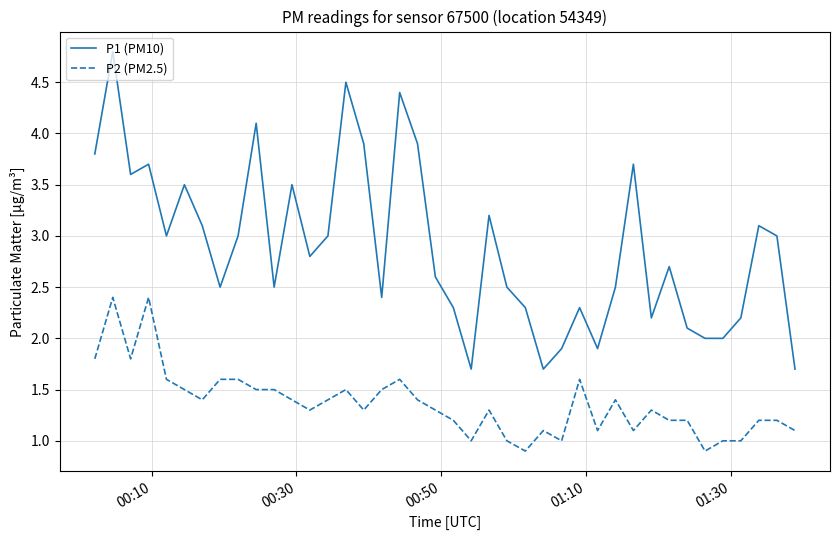

True or false: P2 (PM2.5) and P1 (PM10) intersect in this chart.

False